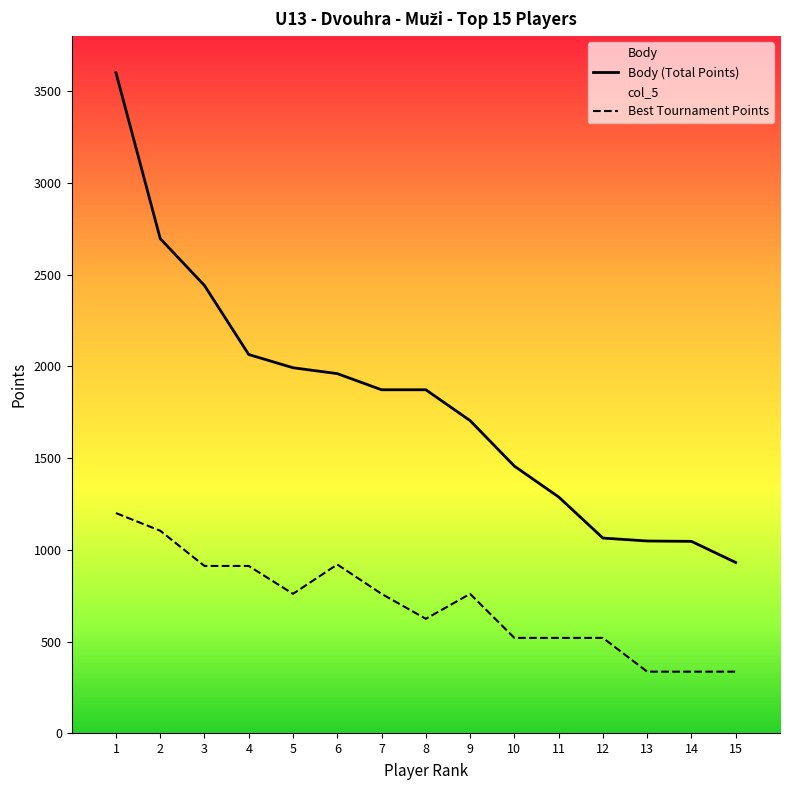

What is the value of the Best Tournament Points point at the 9th from the left?

760